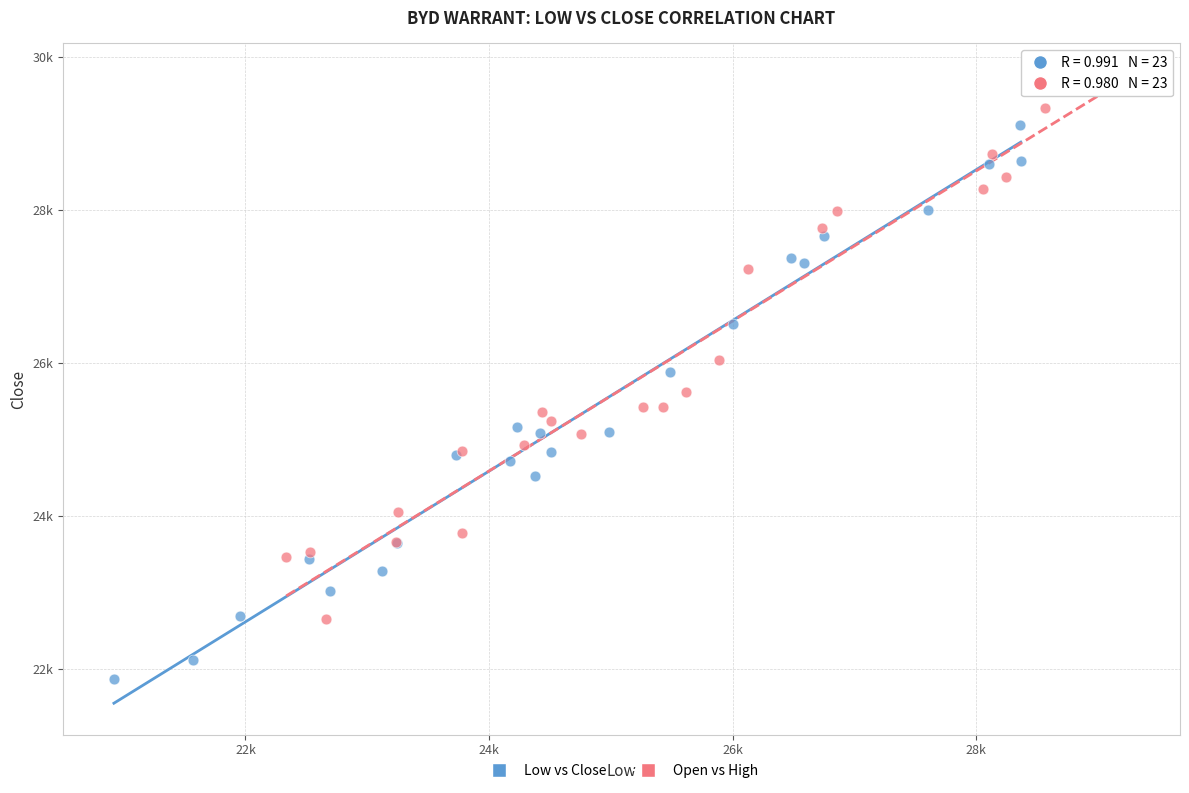

What are all the series names shown in the legend?

Low vs Close, Open vs High